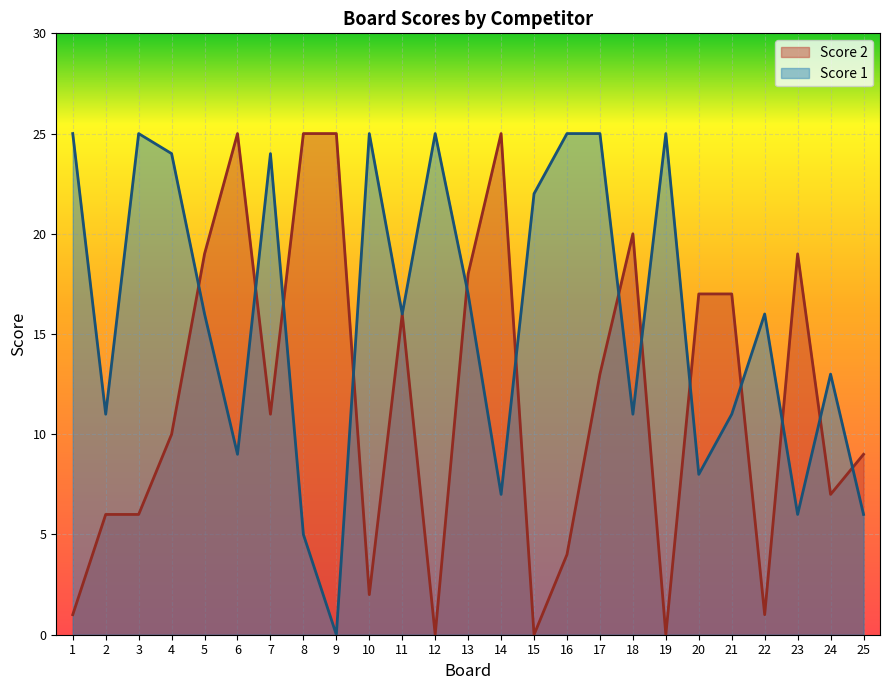

Reading left to right, transcribe all the data shown in this chart.

Score 2: 1	6	6	10	19	25	11	25	25	2	16	0	18	25	0	4	13	20	0	17	17	1	19	7	9
Score 1: 25	11	25	24	16	9	24	5	0	25	16	25	17	7	22	25	25	11	25	8	11	16	6	13	6